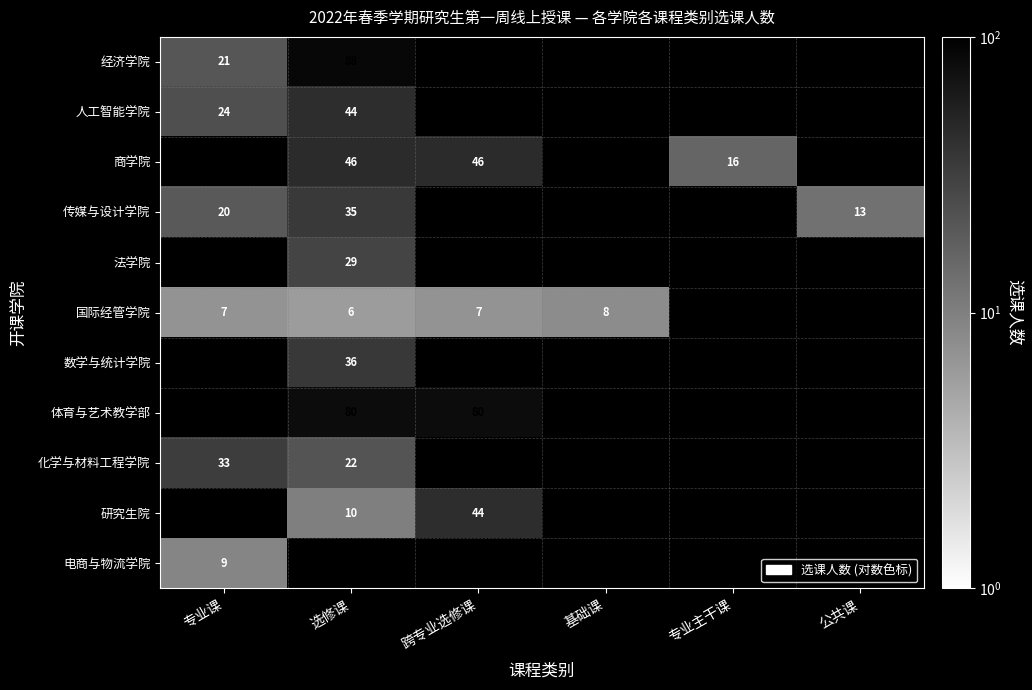

True or false: 商学院 has a value of 46 at 选修课.

True